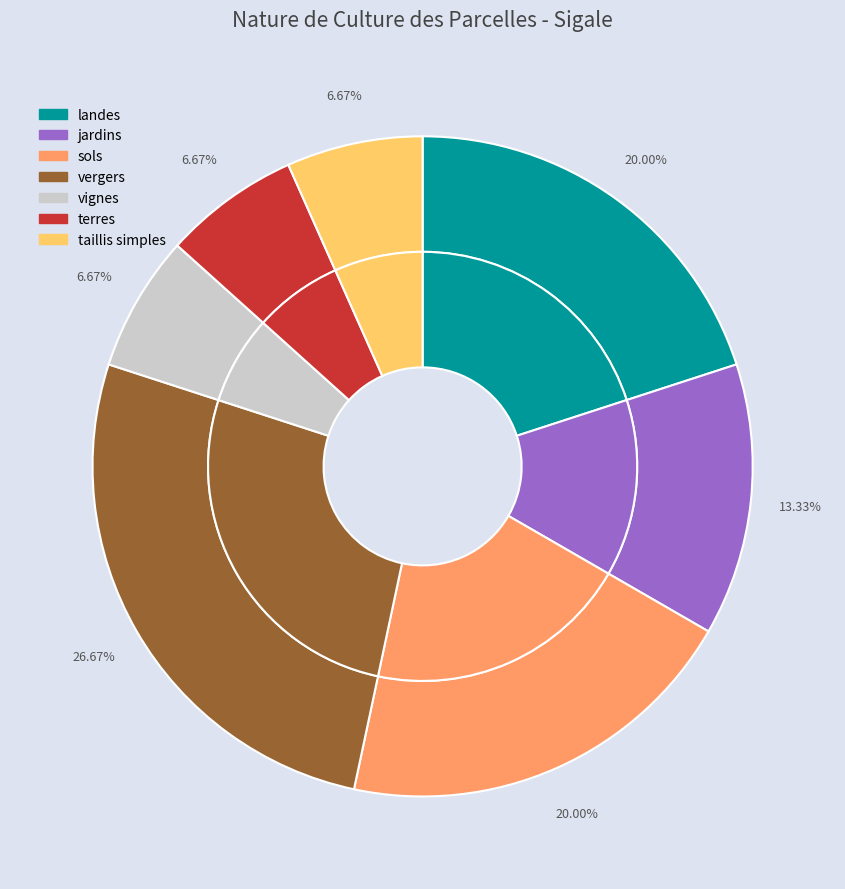

What percentage is NOT represented by landes?

80.0%